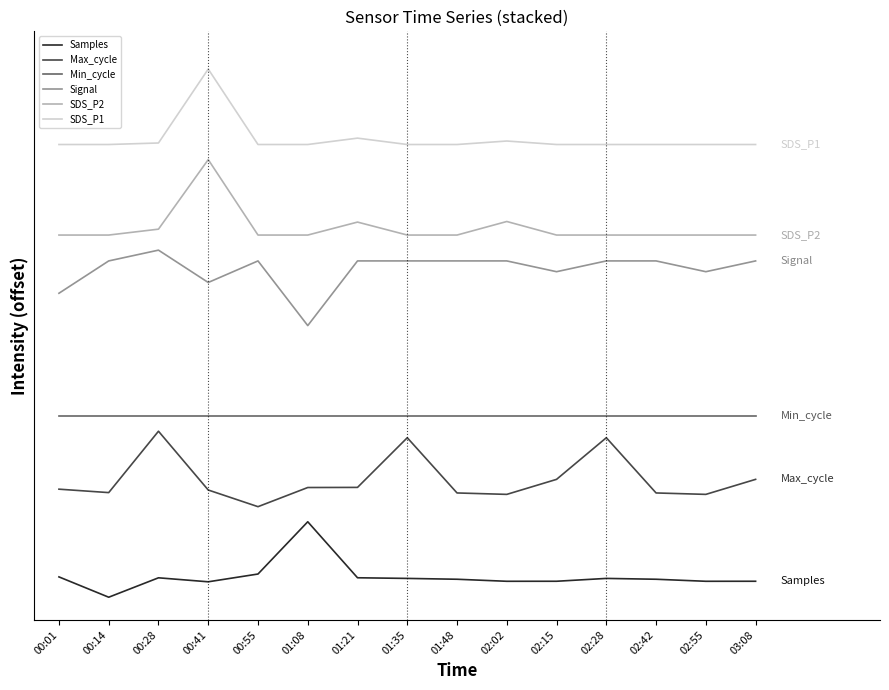

True or false: SDS_P2 and Samples intersect in this chart.

False